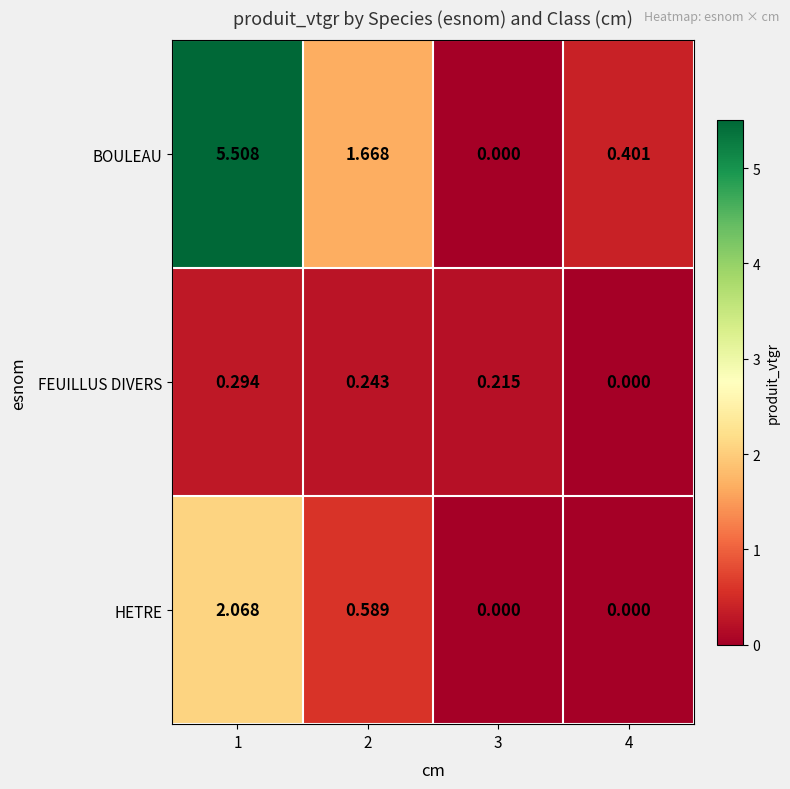

List the series in order of their peak value, highest first.

BOULEAU, HETRE, FEUILLUS DIVERS